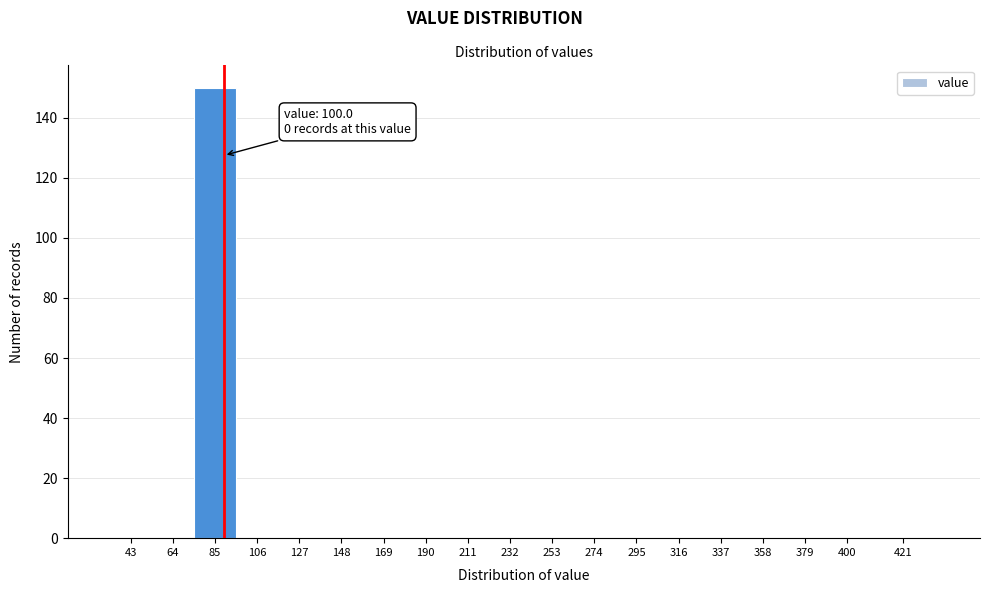

Reading left to right, what are all the values shown in this chart?

43=0	64=0	85=150	106=0	127=0	148=0	169=0	190=0	211=0	232=0	253=0	274=0	295=0	316=0	337=0	358=0	379=0	400=0	421=0